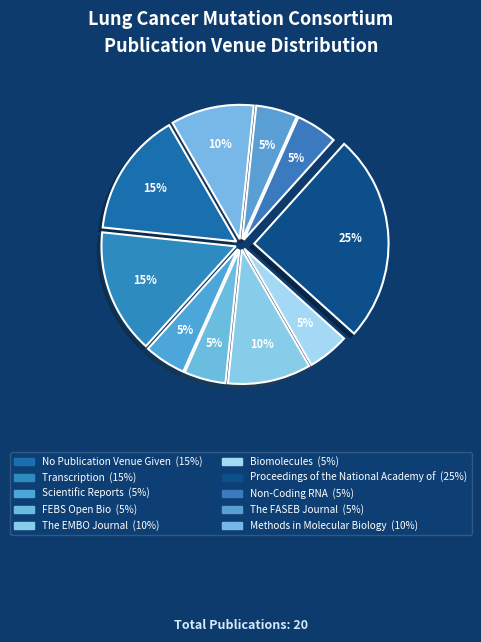

How many slices are in this pie chart?

10